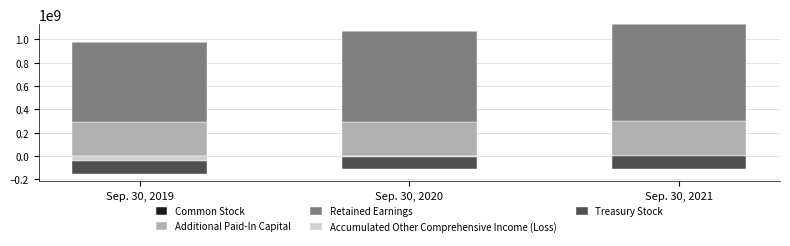

At how many categories does at least one series exceed 332150399?

3